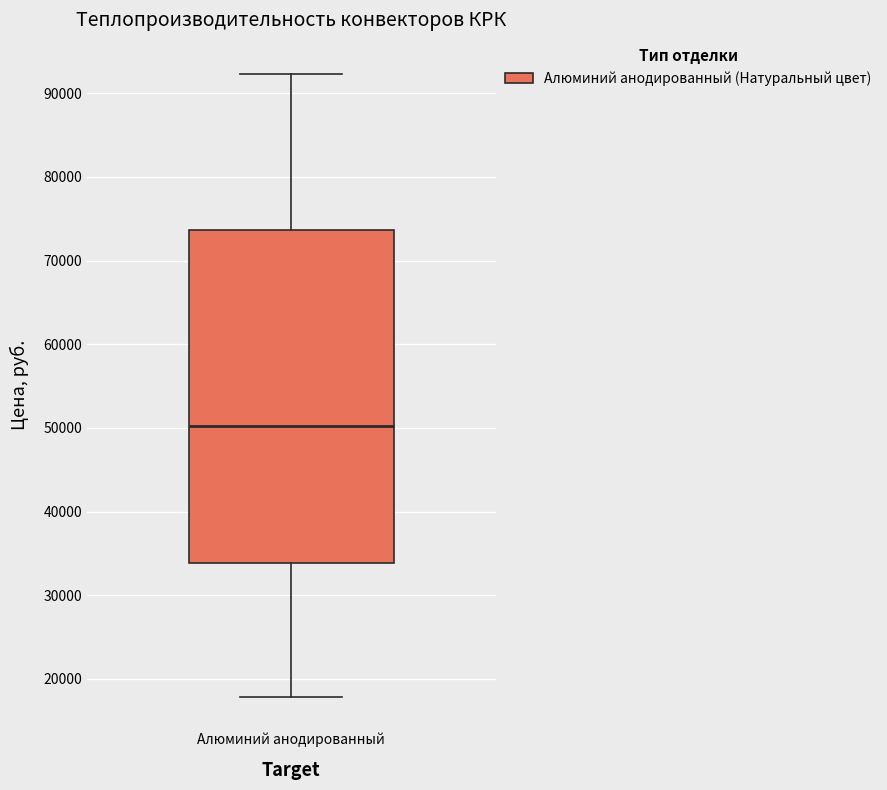

Where is the lower edge of the box for Алюминий анодированный on the y-axis? The values are not printed on the chart, so give them approximately, as read against the axis.

34000